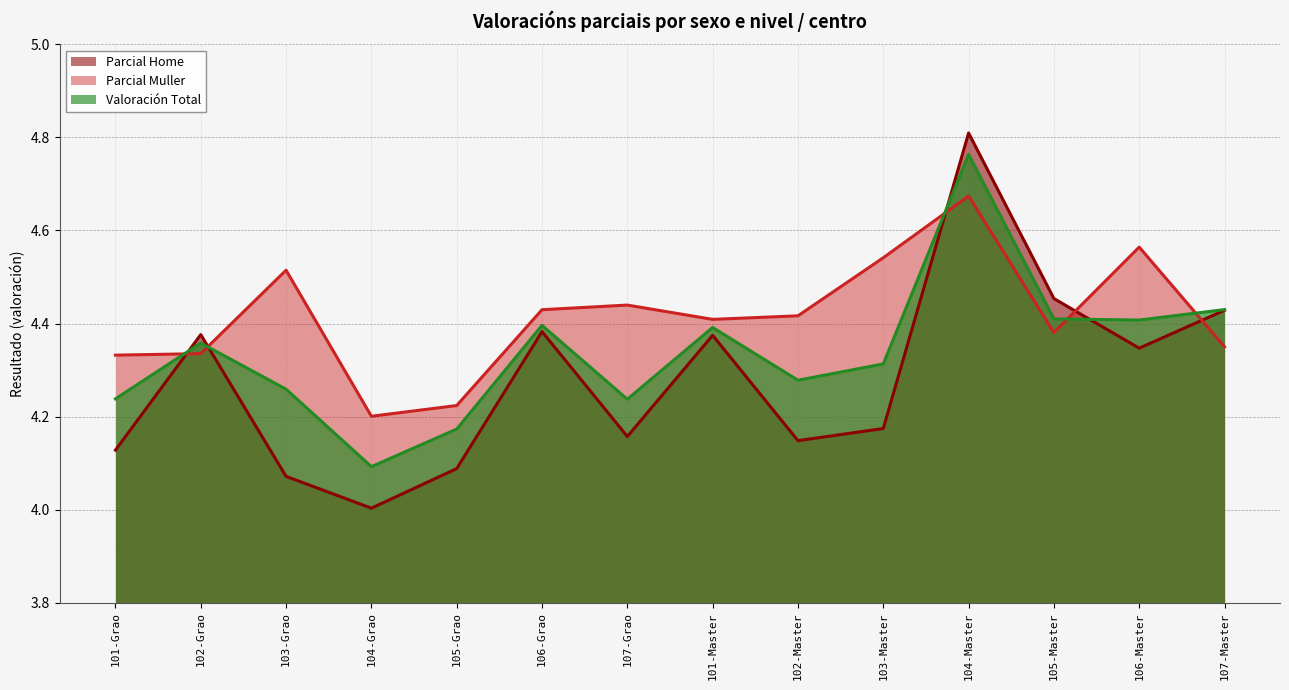

List the series in order of their peak value, lowest first.

Parcial Muller, Valoración Total, Parcial Home